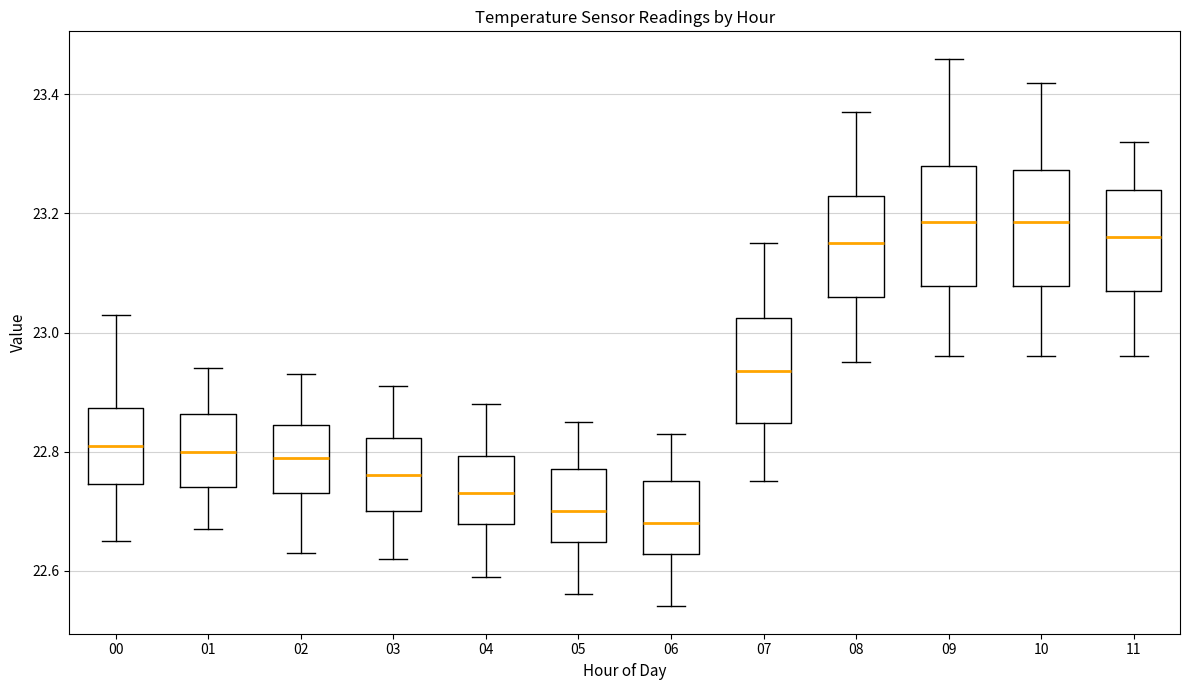

Reading left to right, read every box against the y-axis: the position of its median line, the range the box covers, and the ends of its whiskers. The values are not printed on the chart, so give them approximately, as read against the axis.

00: median 22.82, box 22.74 to 22.88, whiskers 22.66 to 23.04
01: median 22.80, box 22.74 to 22.86, whiskers 22.68 to 22.94
02: median 22.80, box 22.74 to 22.84, whiskers 22.64 to 22.94
03: median 22.76, box 22.70 to 22.82, whiskers 22.62 to 22.92
04: median 22.74, box 22.68 to 22.80, whiskers 22.60 to 22.88
05: median 22.70, box 22.64 to 22.78, whiskers 22.56 to 22.86
06: median 22.68, box 22.62 to 22.76, whiskers 22.54 to 22.84
07: median 22.94, box 22.84 to 23.02, whiskers 22.76 to 23.16
08: median 23.16, box 23.06 to 23.24, whiskers 22.96 to 23.38
09: median 23.18, box 23.08 to 23.28, whiskers 22.96 to 23.46
10: median 23.18, box 23.08 to 23.28, whiskers 22.96 to 23.42
11: median 23.16, box 23.08 to 23.24, whiskers 22.96 to 23.32